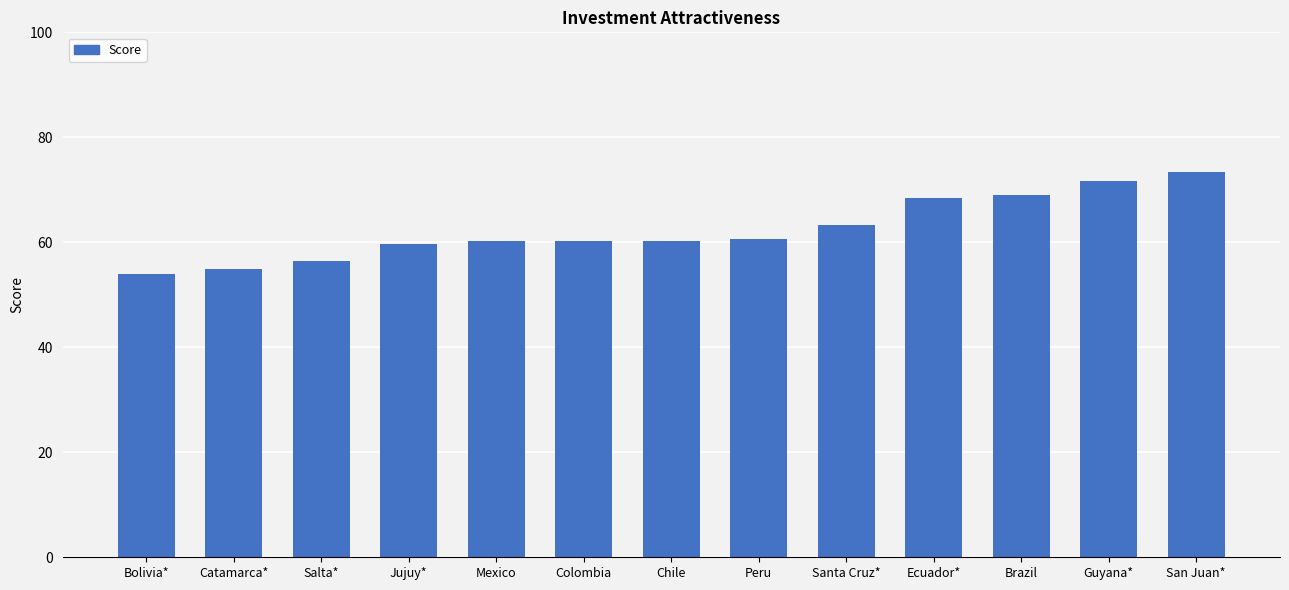

How many categories are shown in the chart?

13